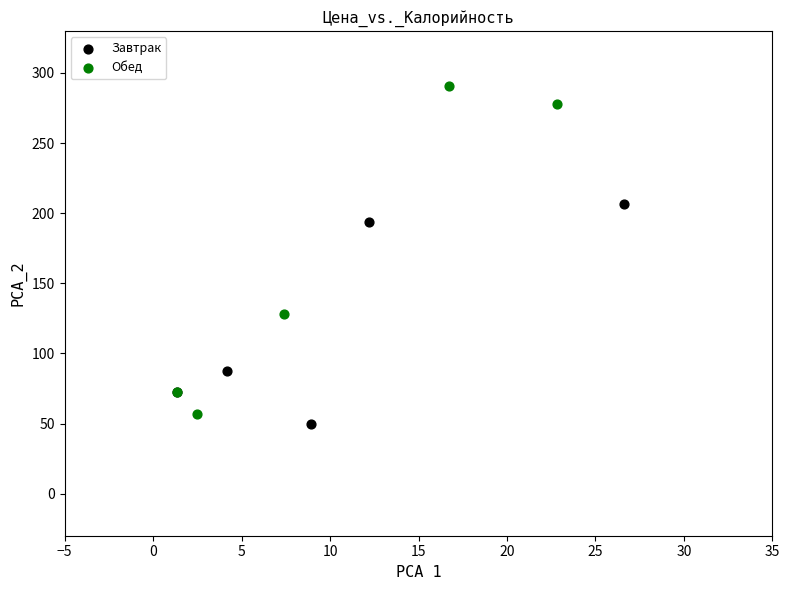

Which series reaches the maximum Y coordinate?

Обед